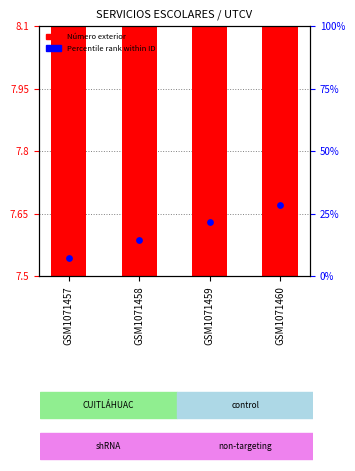

Is the value of Percentile rank at GSM1071458 greater than the value of Número exterior at GSM1071457?

Yes